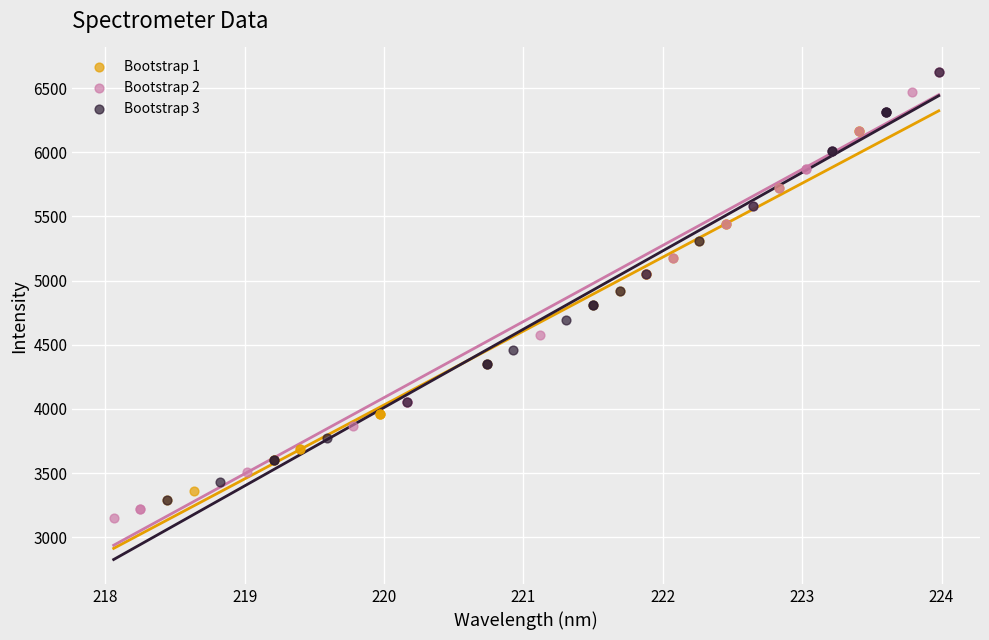

Which series reaches the minimum Y coordinate?

Bootstrap 2